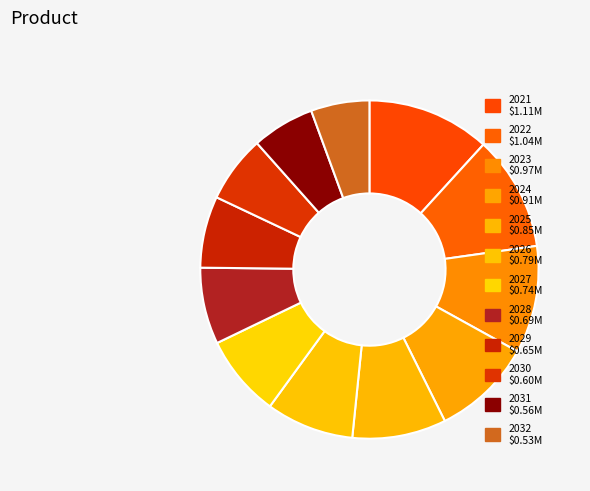

Rank the categories by value from highest to lowest.

2021, 2022, 2023, 2024, 2025, 2026, 2027, 2028, 2029, 2030, 2031, 2032